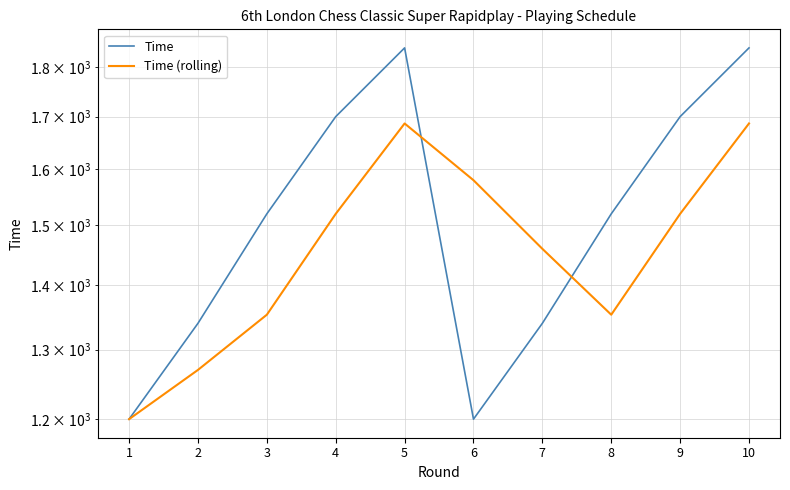

Where is the first local maximum for Time?

5